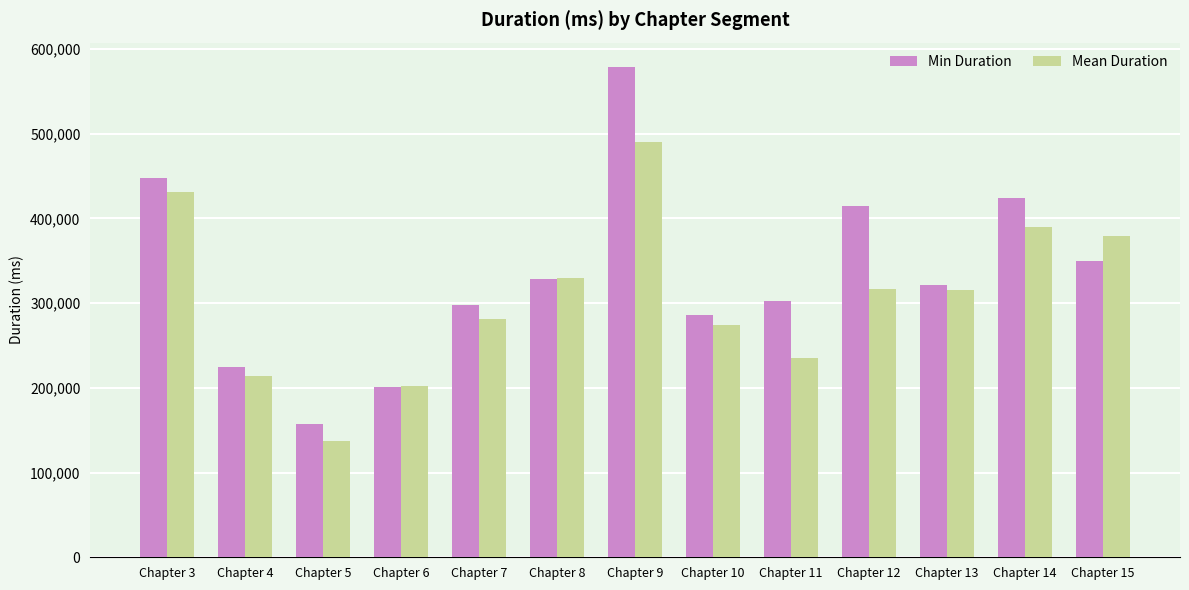

What is the total value across all series at Chapter 15?

728131